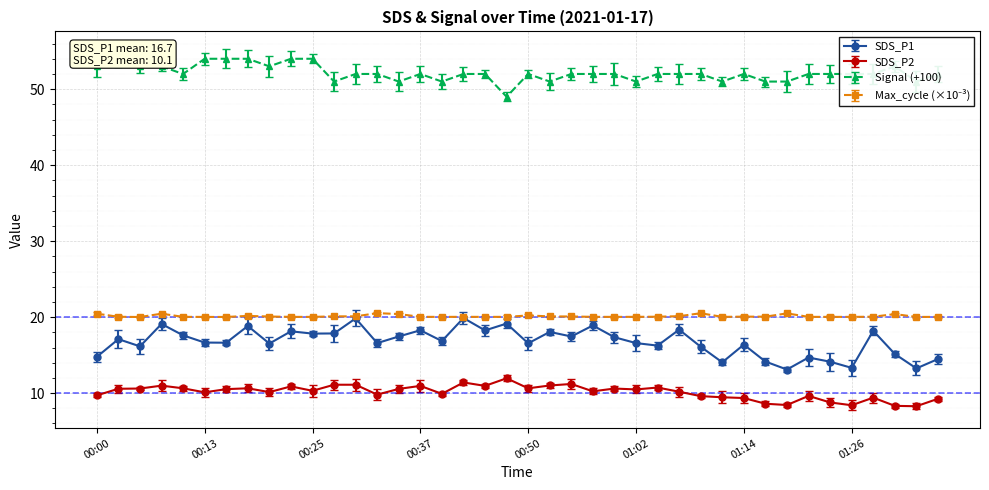

What is the average value of the Signal series?

52.1